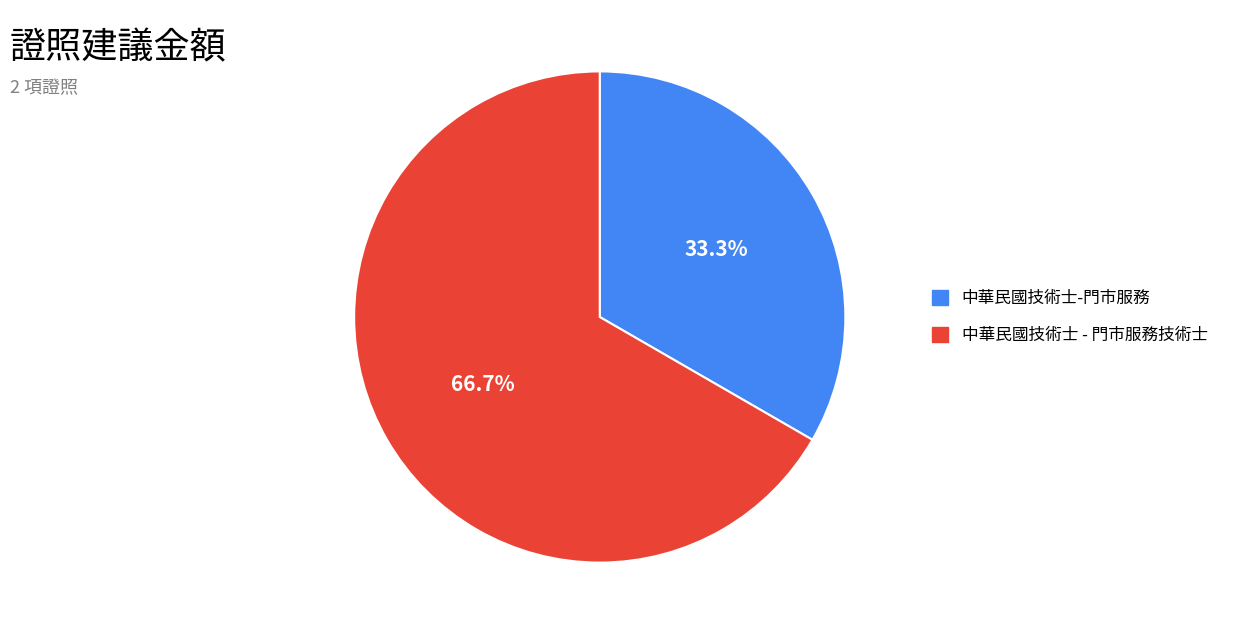

What percentage is the 中華民國技術士-門市服務 slice, to the nearest percent?

33%